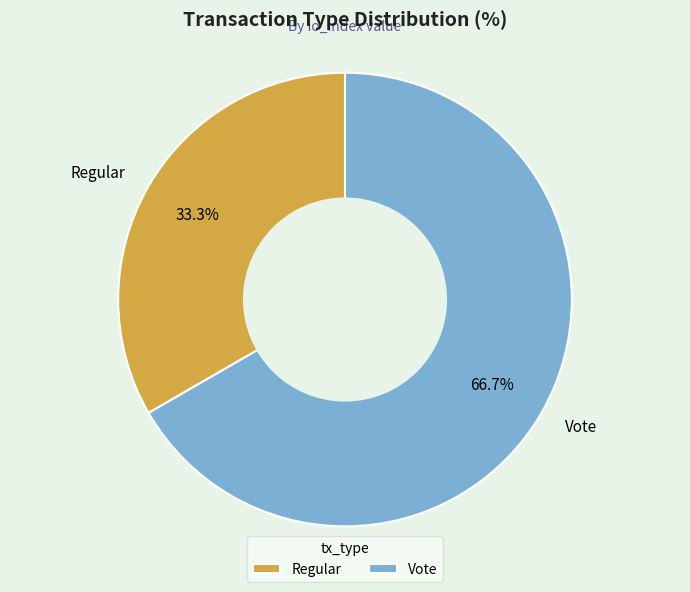

How many slices are in this pie chart?

2